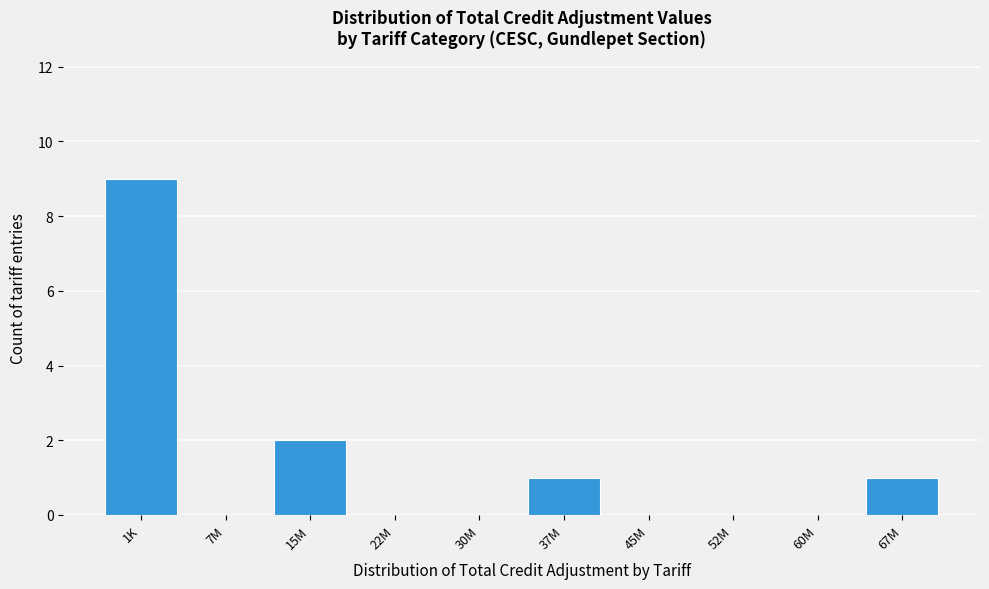

Reading left to right, list all the values displayed in this chart.

1K=9	7M=0	15M=2	22M=0	30M=0	37M=1	45M=0	52M=0	60M=0	67M=1